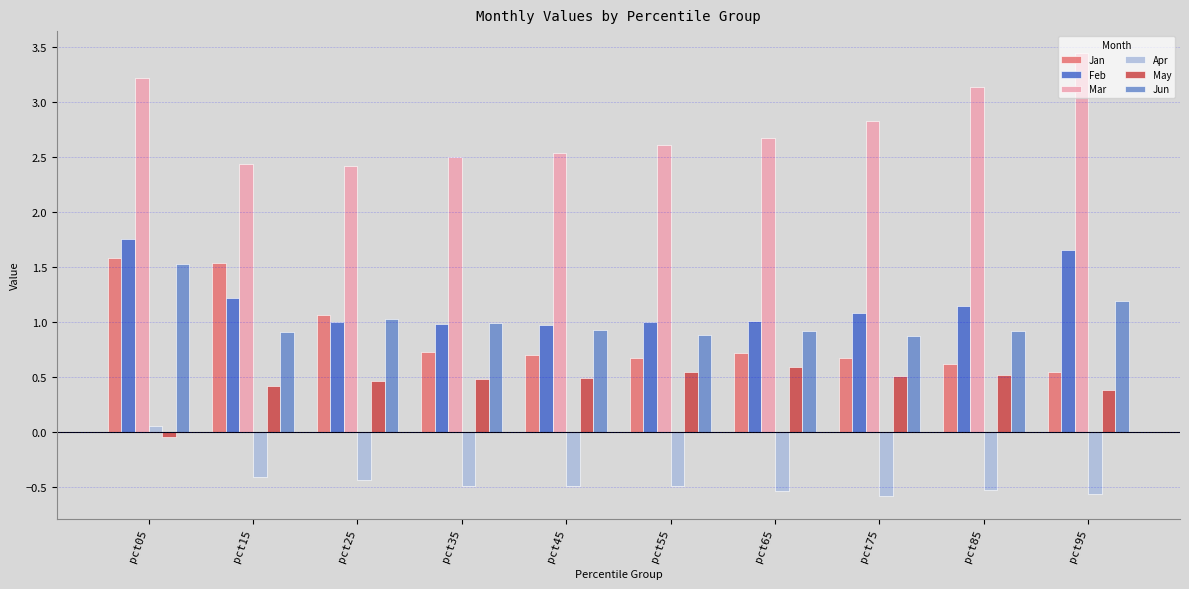

How many negative values does the May series have?

1